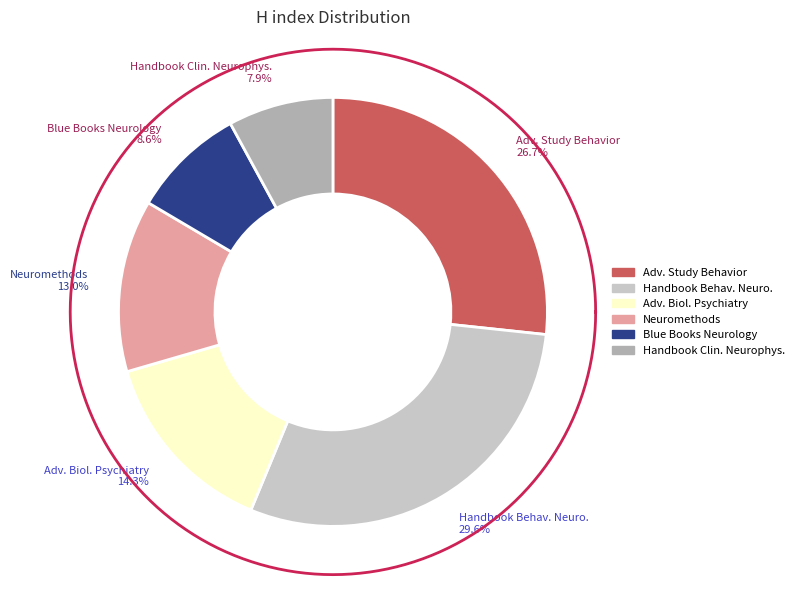

Do Handbook of Behavioral Neuroscience and Advances in Biological Psychiatry together represent more than half of the pie?

No